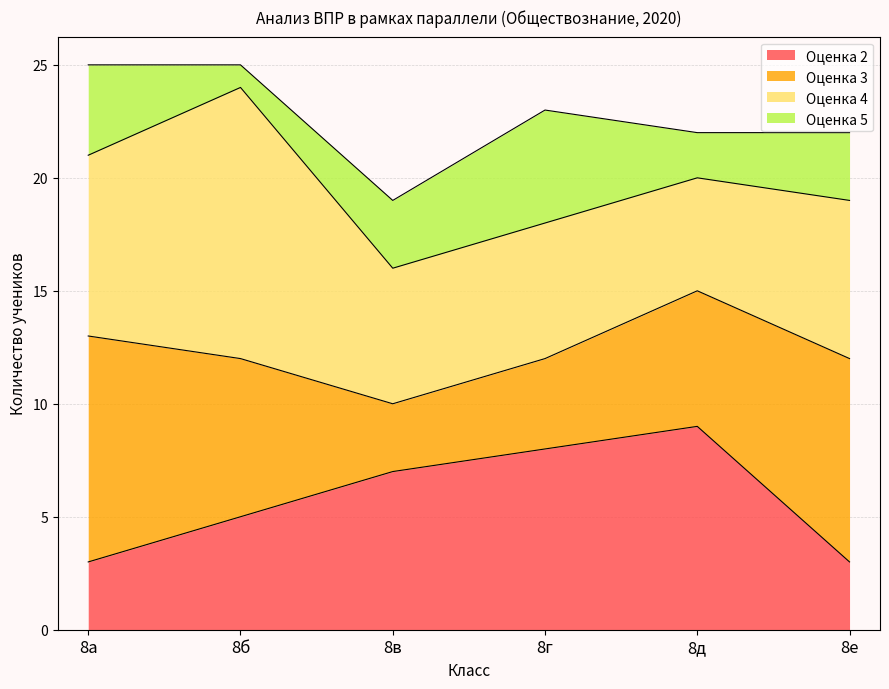

Which series has the largest total across all categories?

4